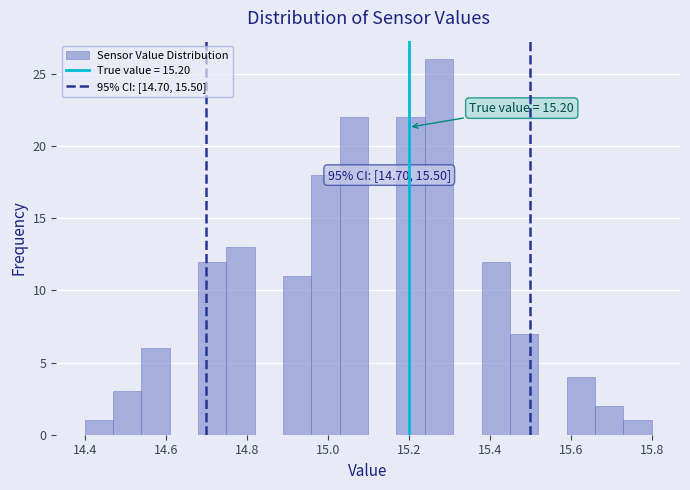

Around what value on the x-axis is the tallest bar? Give the approximate position of its centre, as read against the axis.

15.28